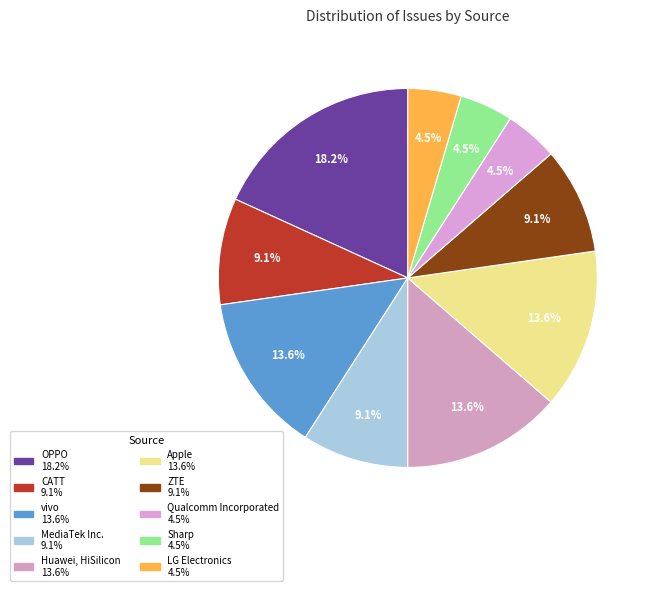

Which has a higher value, OPPO or Apple?

OPPO